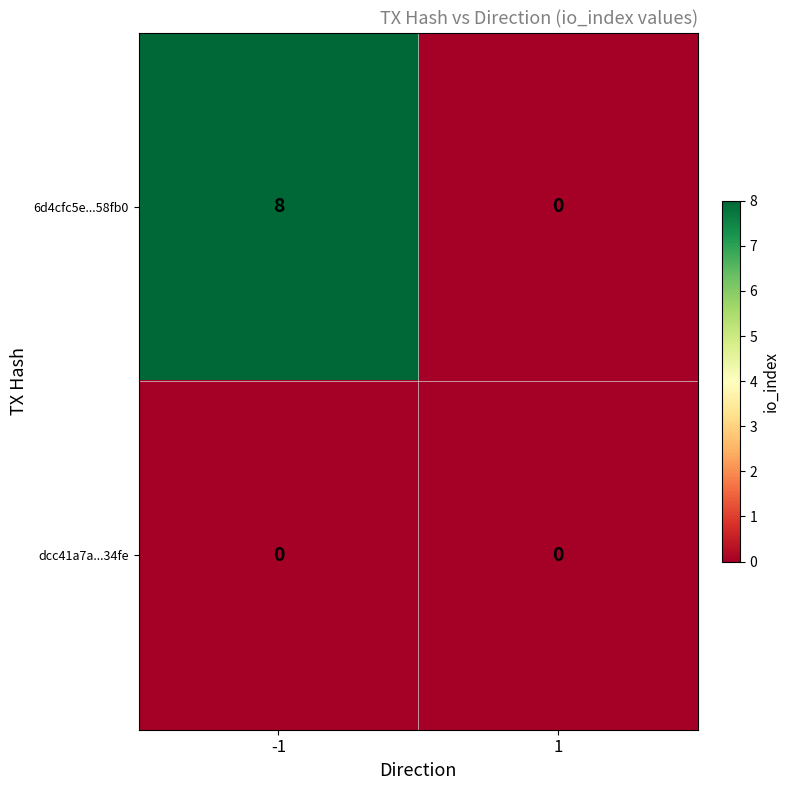

What is the maximum value shown in the chart?

8